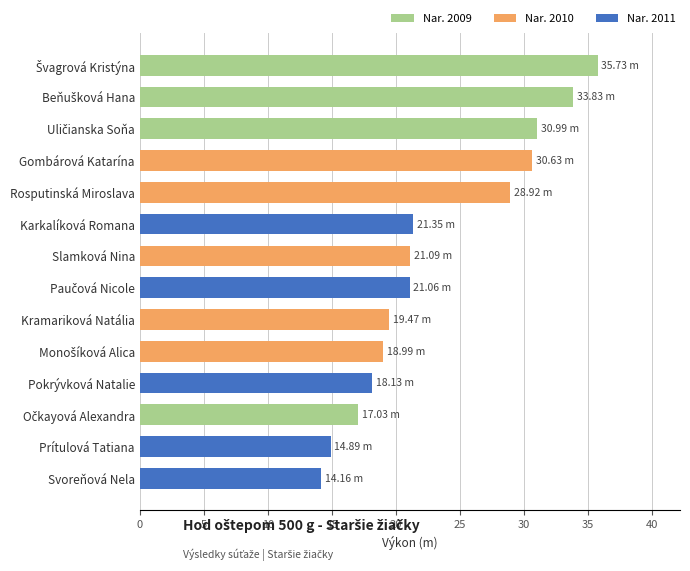

How many series are shown in this chart?

1